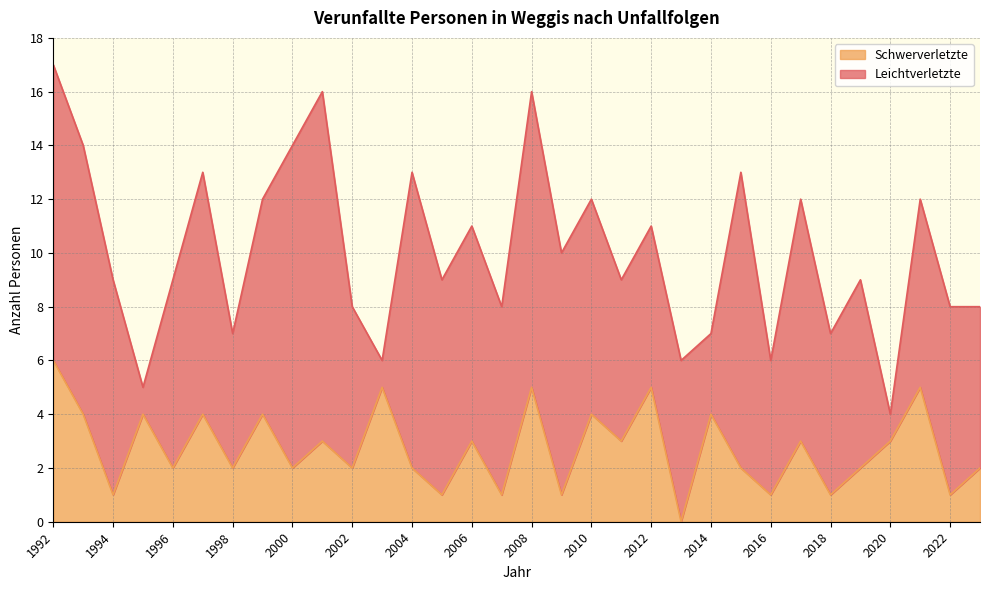

What is the difference between the second highest and minimum values?

5